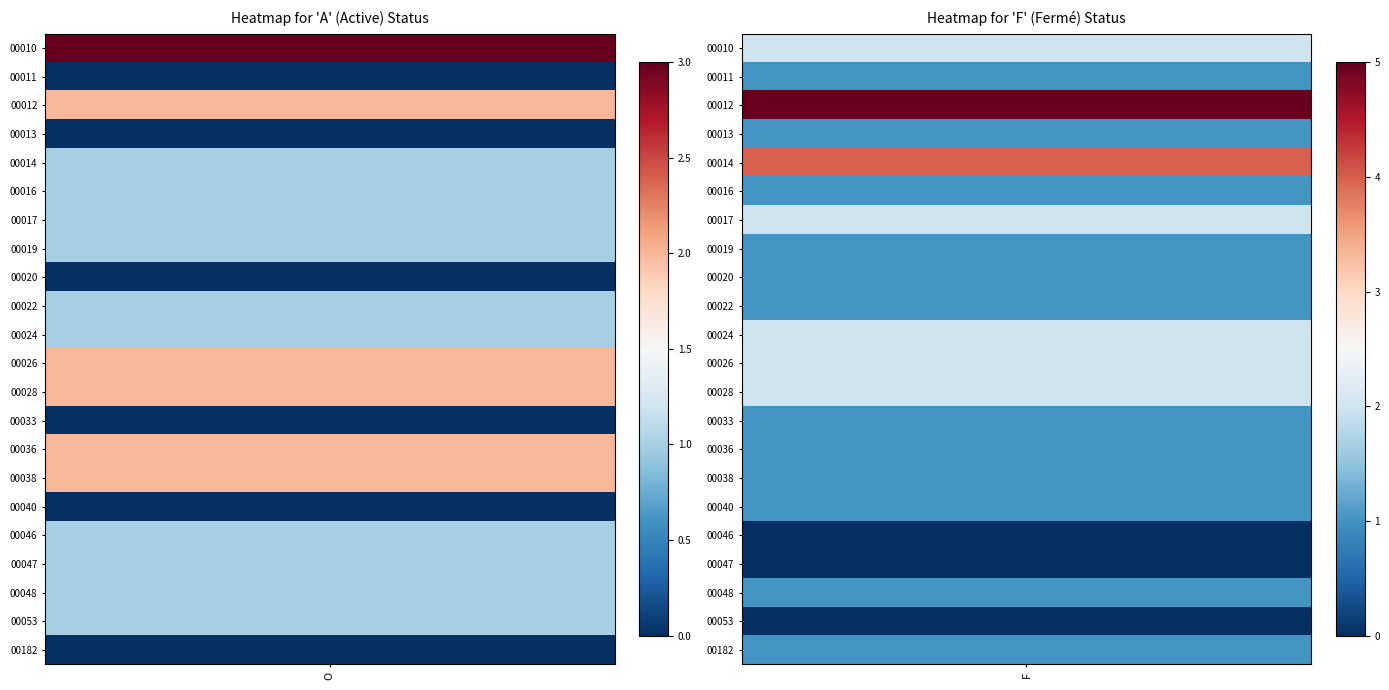

Reading right to left, what are all the values shown in this chart?

00010: F=2	O=3
00011: F=1	O=0
00012: F=5	O=2
00013: F=1	O=0
00014: F=4	O=1
00016: F=1	O=1
00017: F=2	O=1
00019: F=1	O=1
00020: F=1	O=0
00022: F=1	O=1
00024: F=2	O=1
00026: F=2	O=2
00028: F=2	O=2
00033: F=1	O=0
00036: F=1	O=2
00038: F=1	O=2
00040: F=1	O=0
00046: F=0	O=1
00047: F=0	O=1
00048: F=1	O=1
00053: F=0	O=1
00182: F=1	O=0